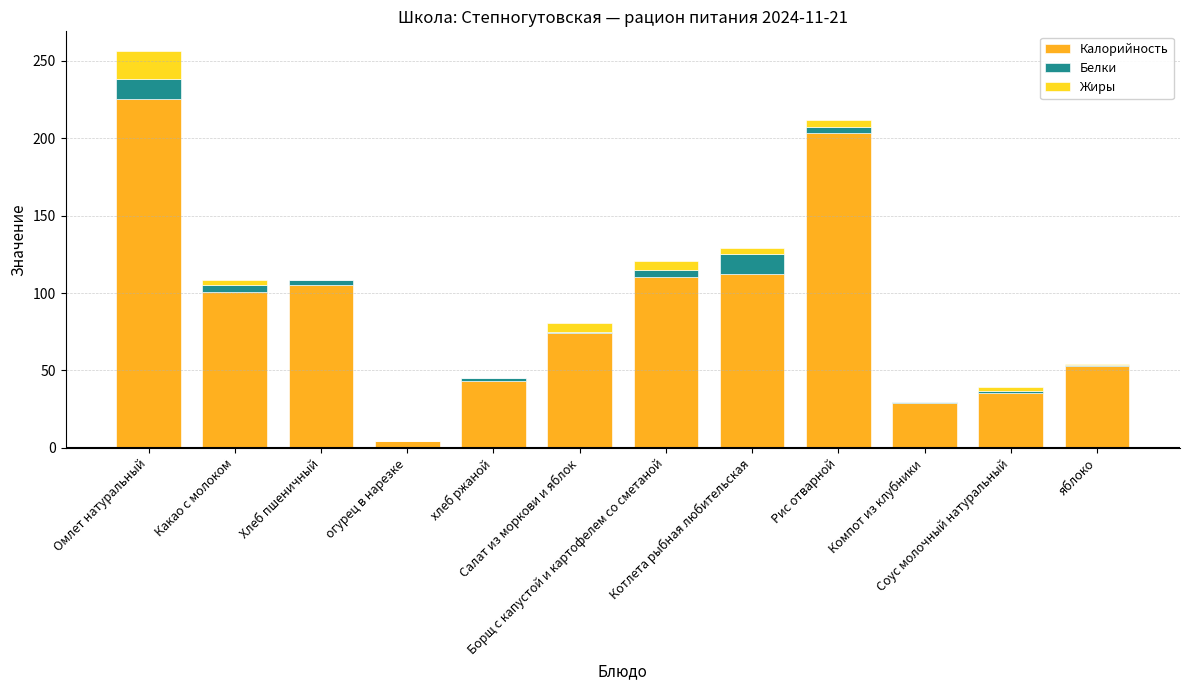

What is the highest value of the Калорийность series?

225.5